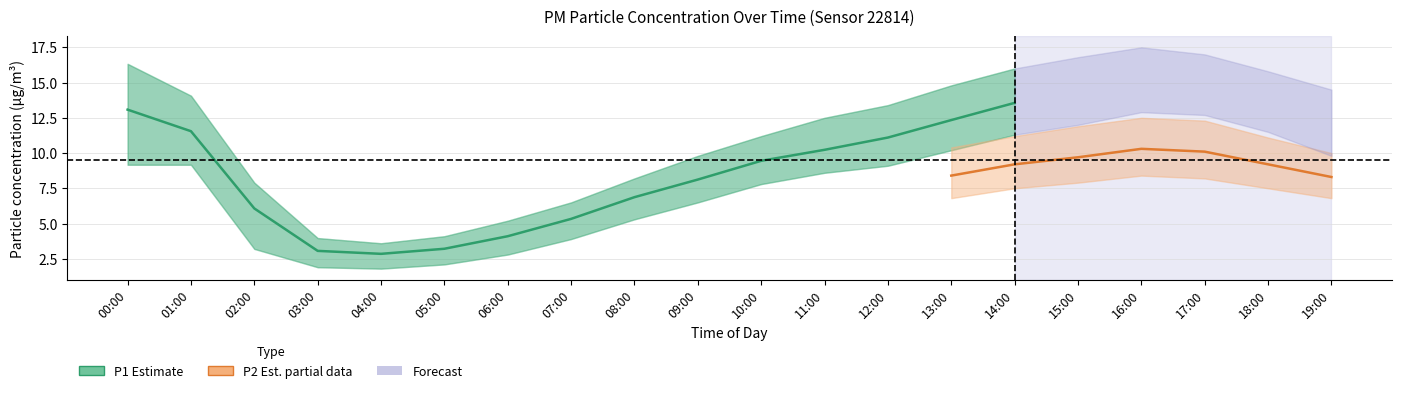

Which label corresponds to the largest value in the chart?

16:00